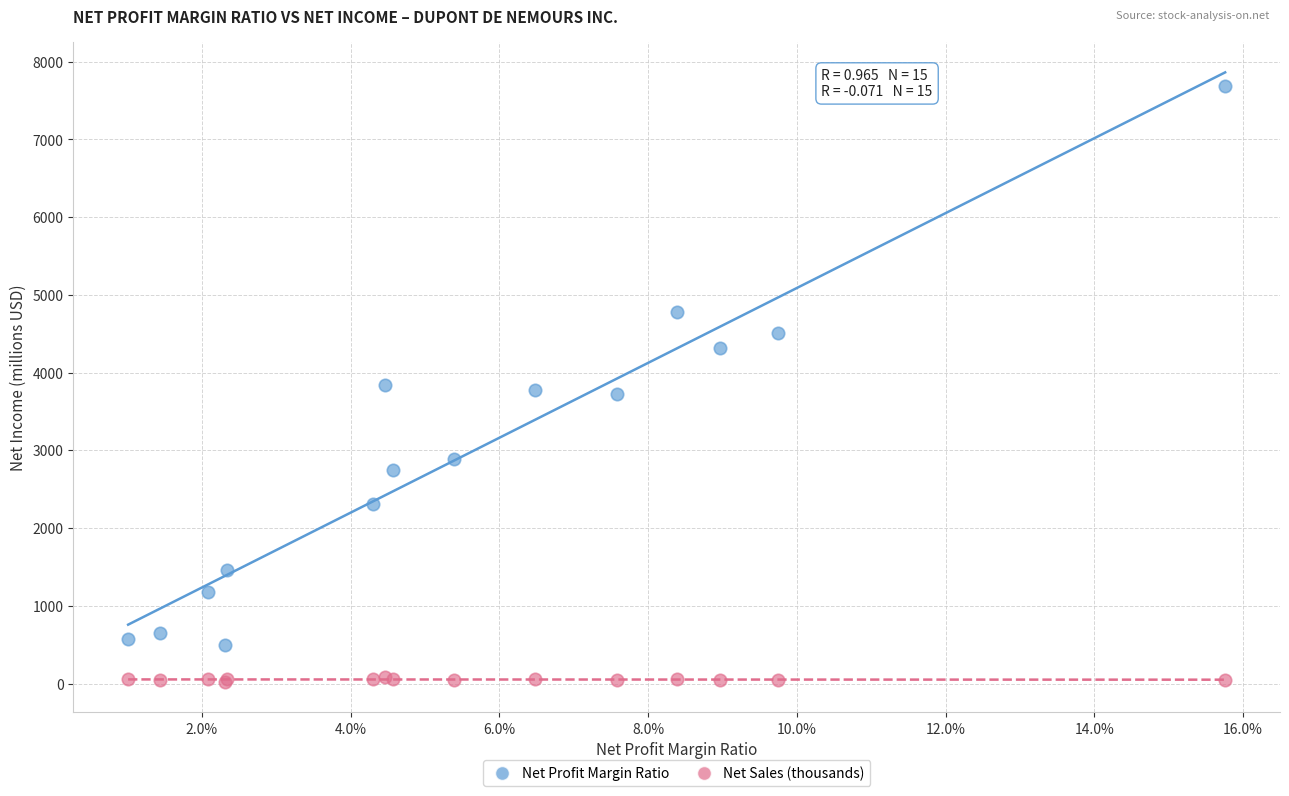

Which series has the largest Y range (max minus min)?

Net Profit Margin Ratio